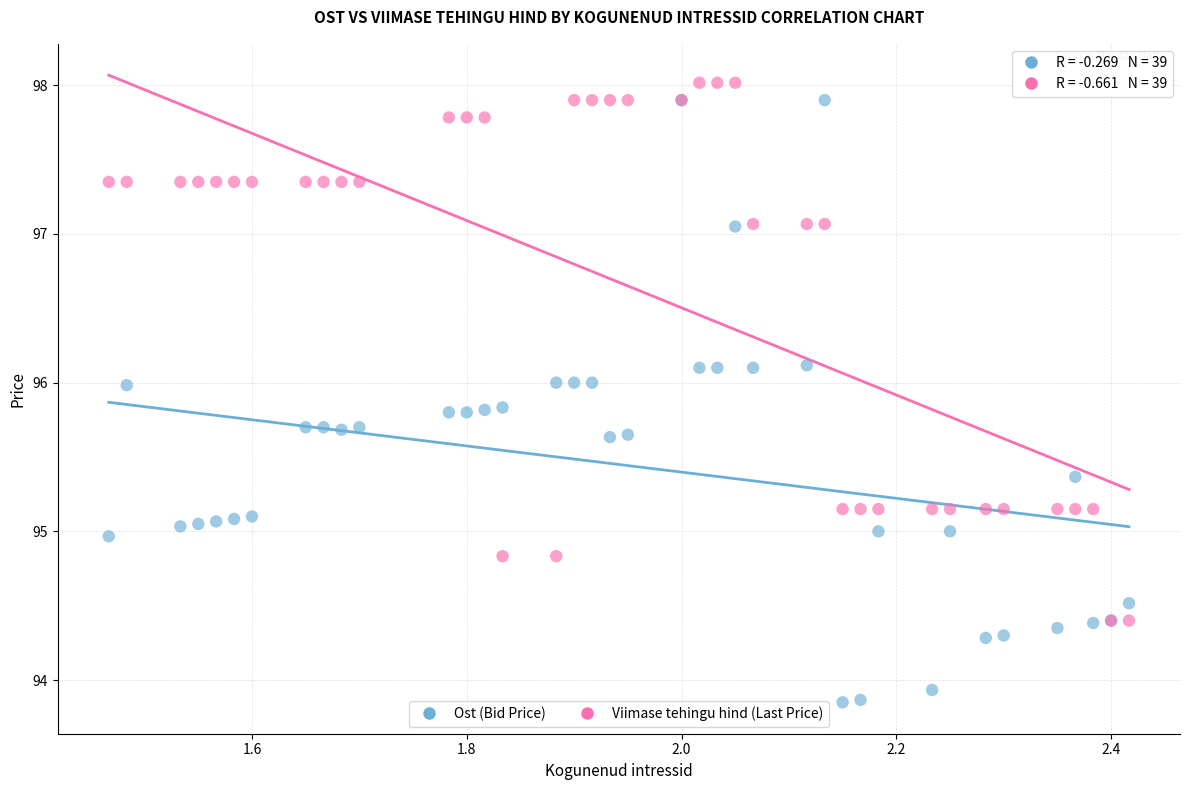

Which series reaches the minimum Y coordinate?

Ost (Bid Price)